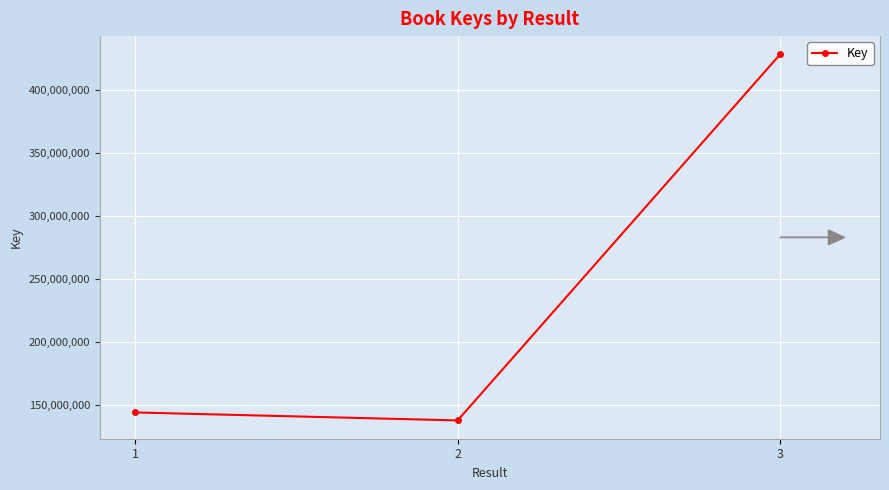

True or false: the data shows 144208240 at 1.

True